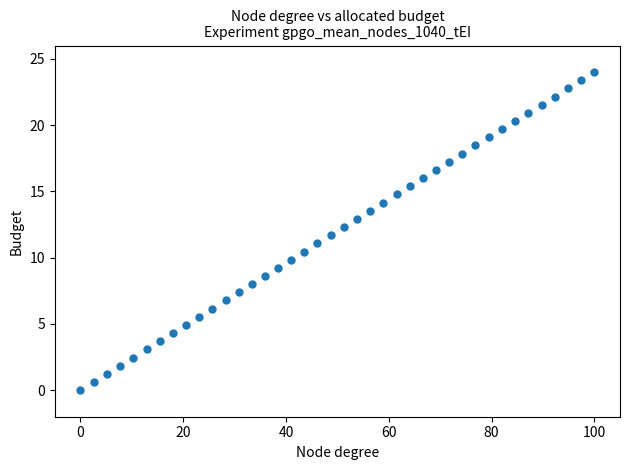

What is the range of X values (max minus min)?

100.0